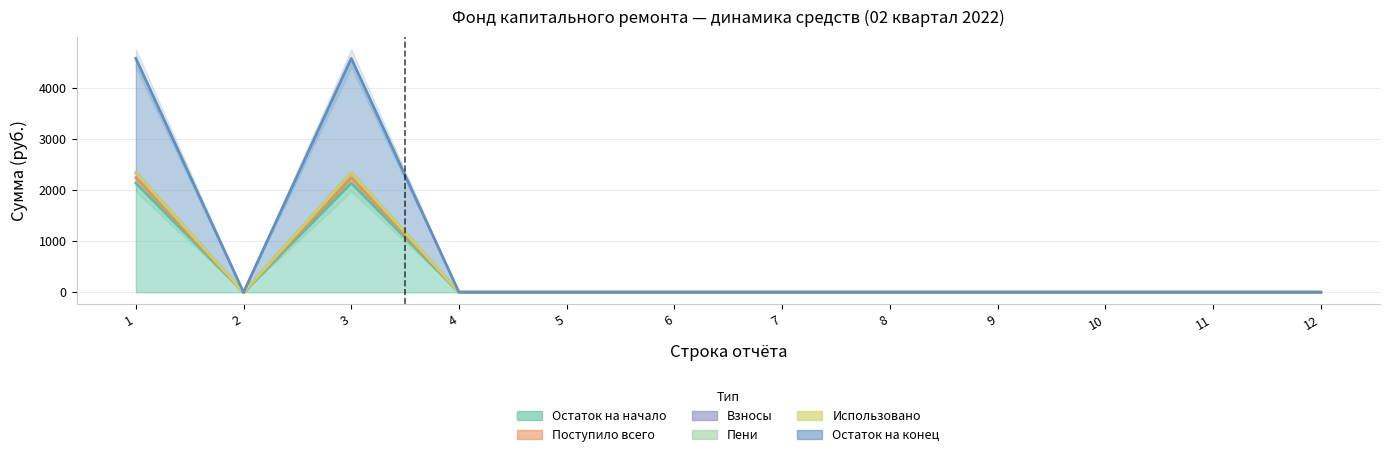

True or false: Пени and Остаток на начало intersect in this chart.

False